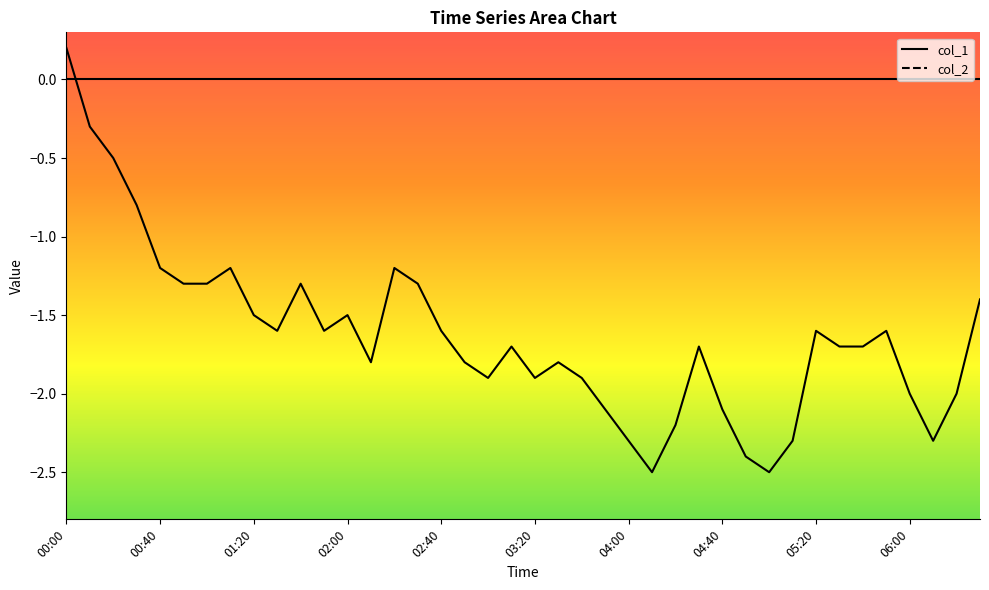

What is the sum of the values at 01:10 and 01:00?

-2.5